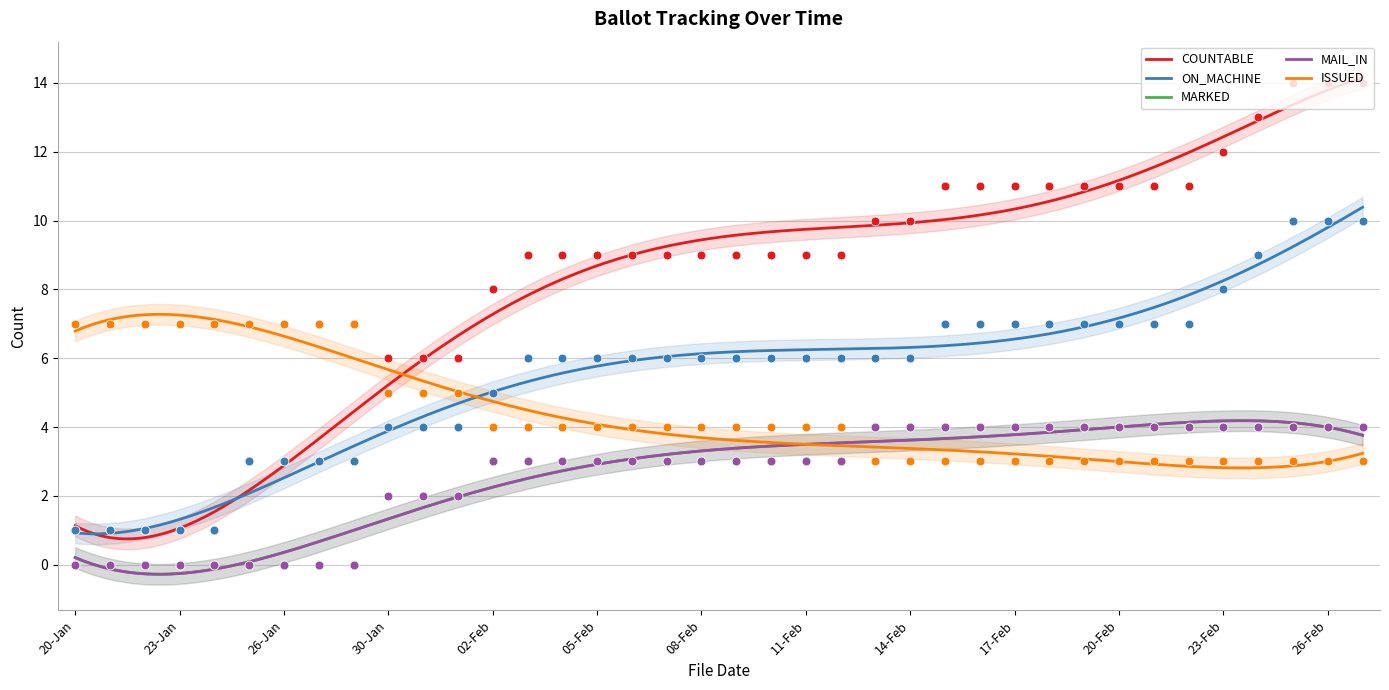

Which series contains the highest Y value?

COUNTABLE